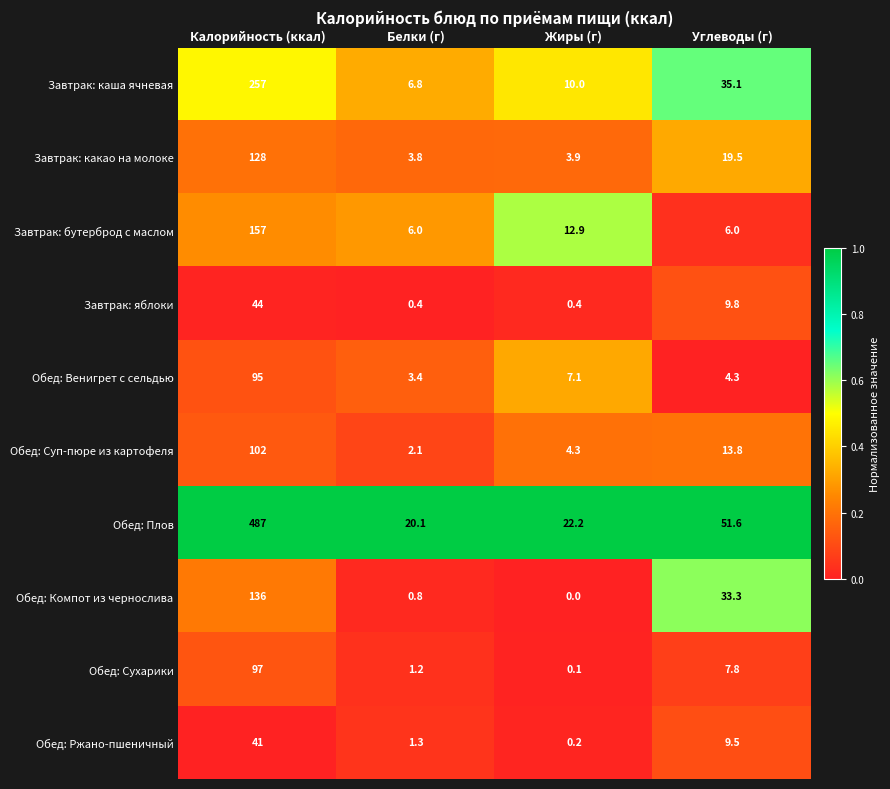

What is the difference between the maximum and minimum values in the Завтрак: бутерброд с маслом series?

151.0